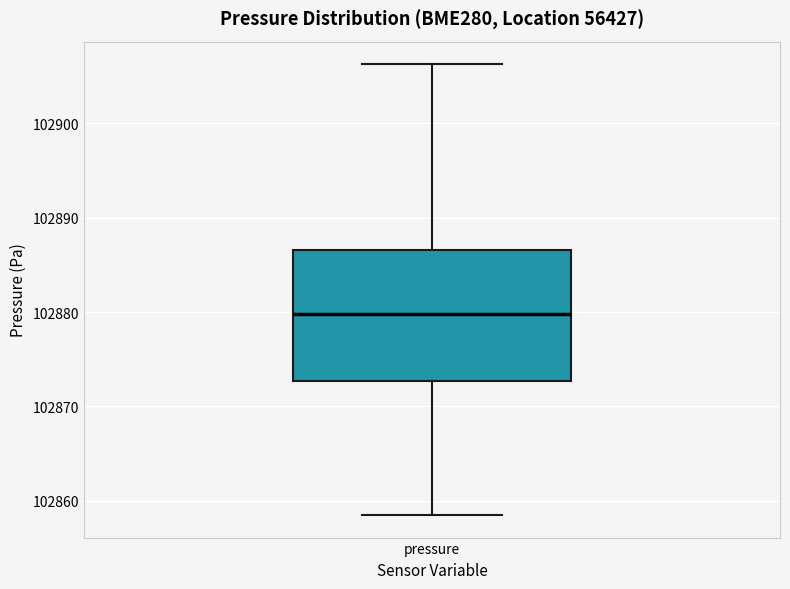

Transcribe this box plot: give where the median line is, the range the box spans, and where the two whiskers end, as read against the y-axis. The values are not printed on the chart, so give them approximately, as read against the axis.

median 102880, box 102873 to 102887, whiskers 102859 to 102906